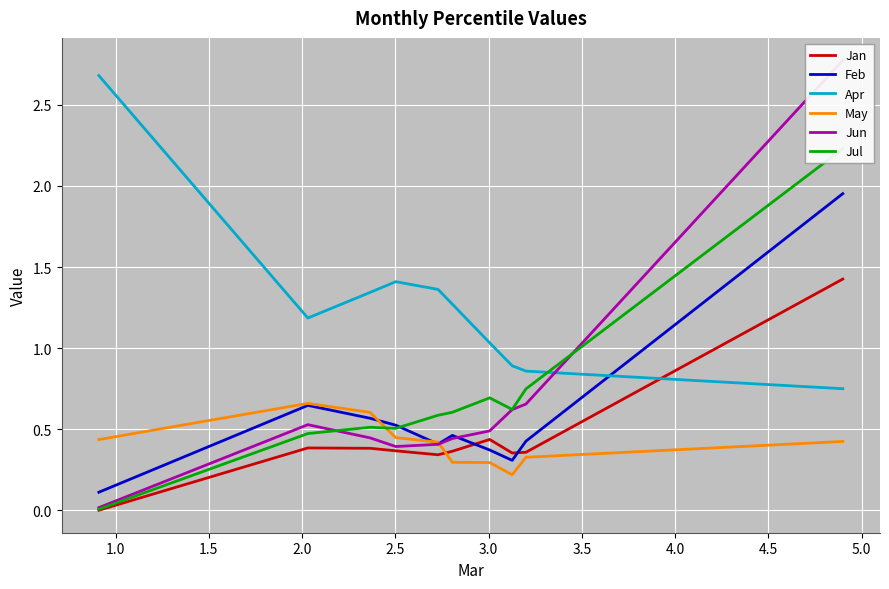

In Jun, how many points are higher than both neighbors (excluding endpoints)?

1